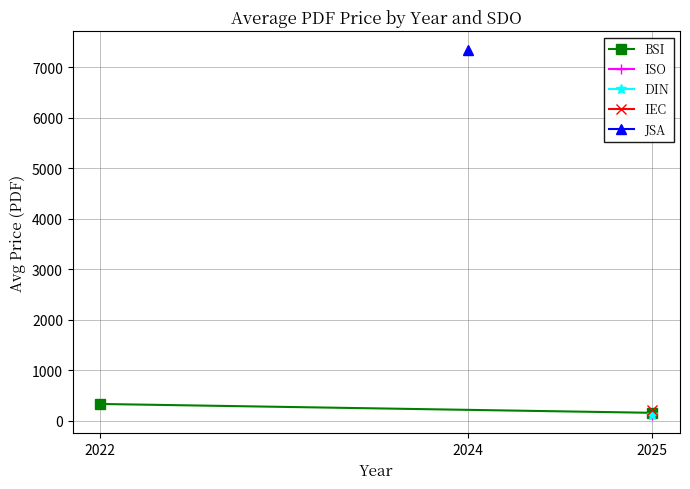

Approximately how many times larger is the value at 2022 compared to 2025?

2.1